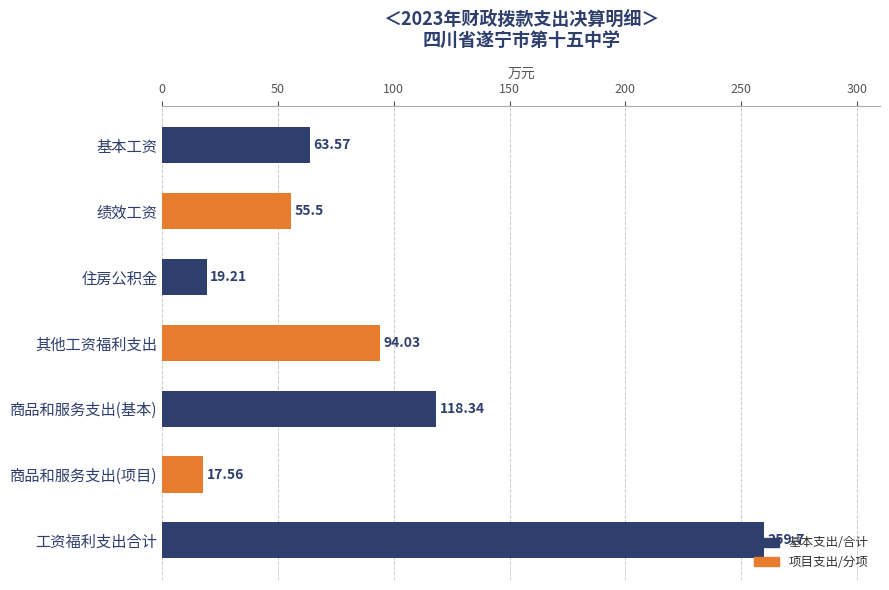

List the labels in order of value, smallest first.

商品和服务支出(项目), 住房公积金, 绩效工资, 基本工资, 其他工资福利支出, 商品和服务支出(基本), 工资福利支出合计